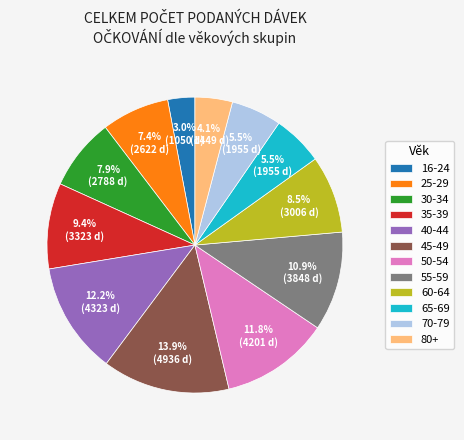

Does any single category account for the majority?

No